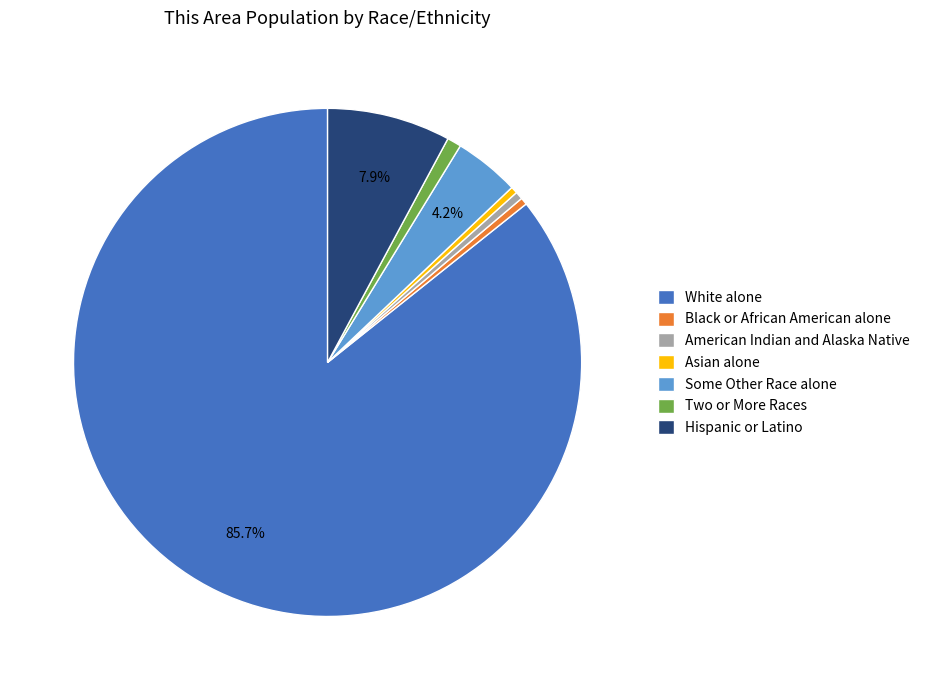

What is the largest slice in the pie chart?

White alone